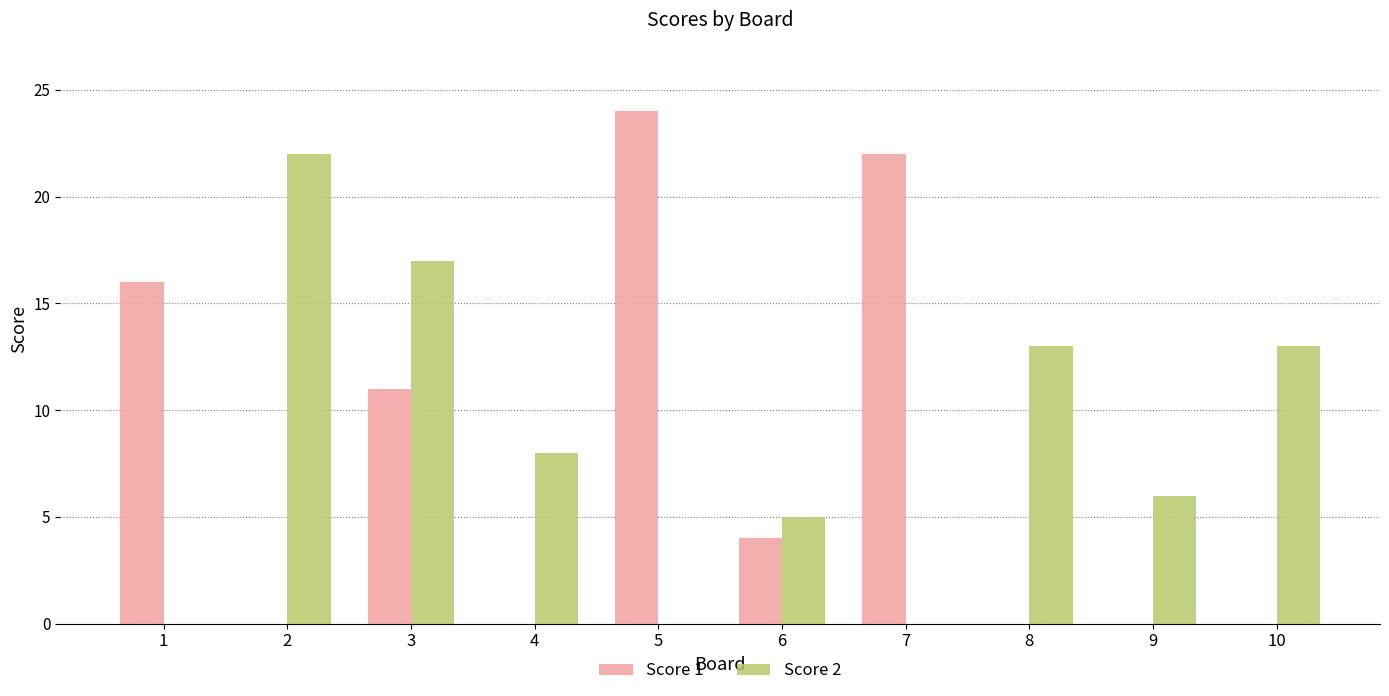

The Score 1 series shows -10 at 4. True or false?

False